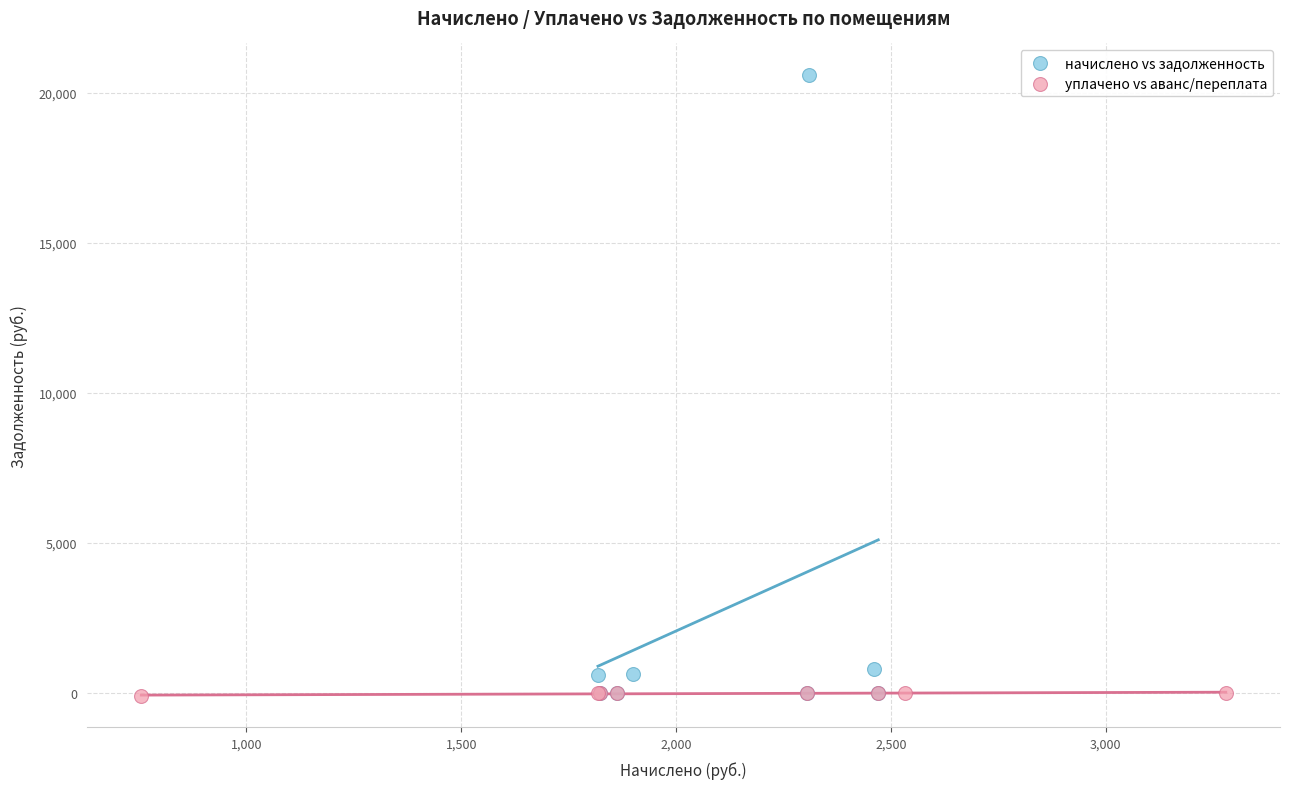

What are all the series names shown in the legend?

начислено vs задолженность, уплачено vs аванс/переплата